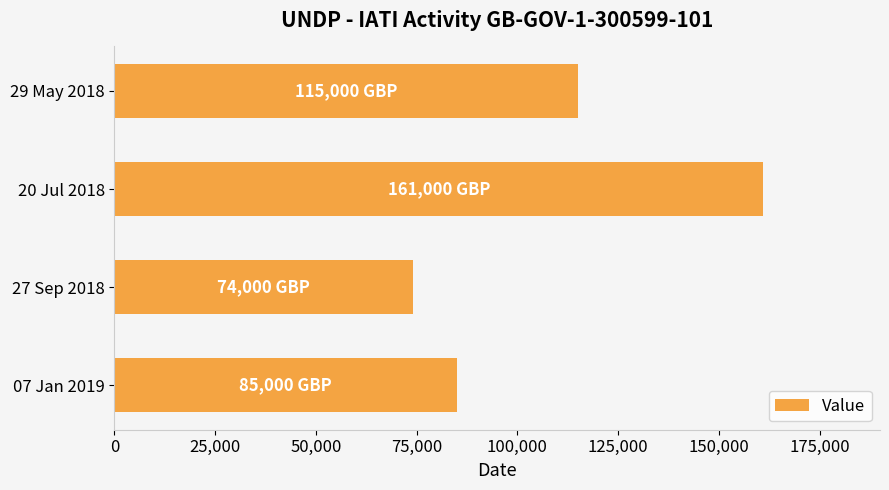

What is the sum of all values?

435000